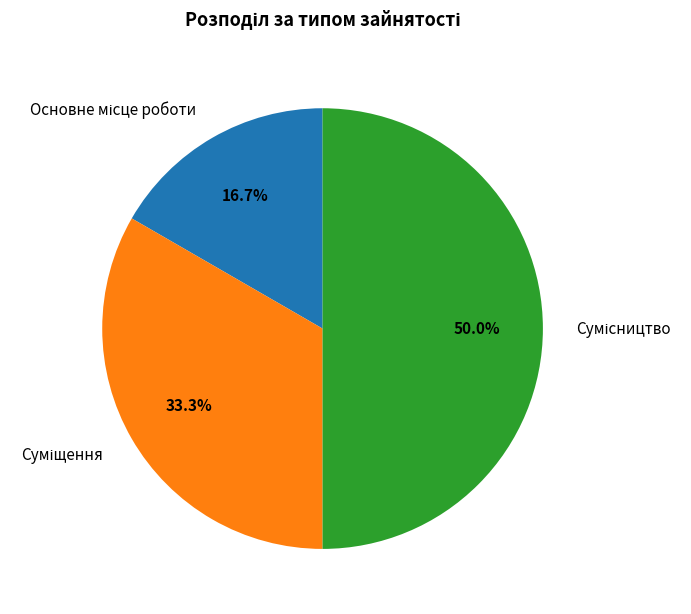

To the nearest percent, what is the combined percentage of Суміщення and Сумісництво?

83%